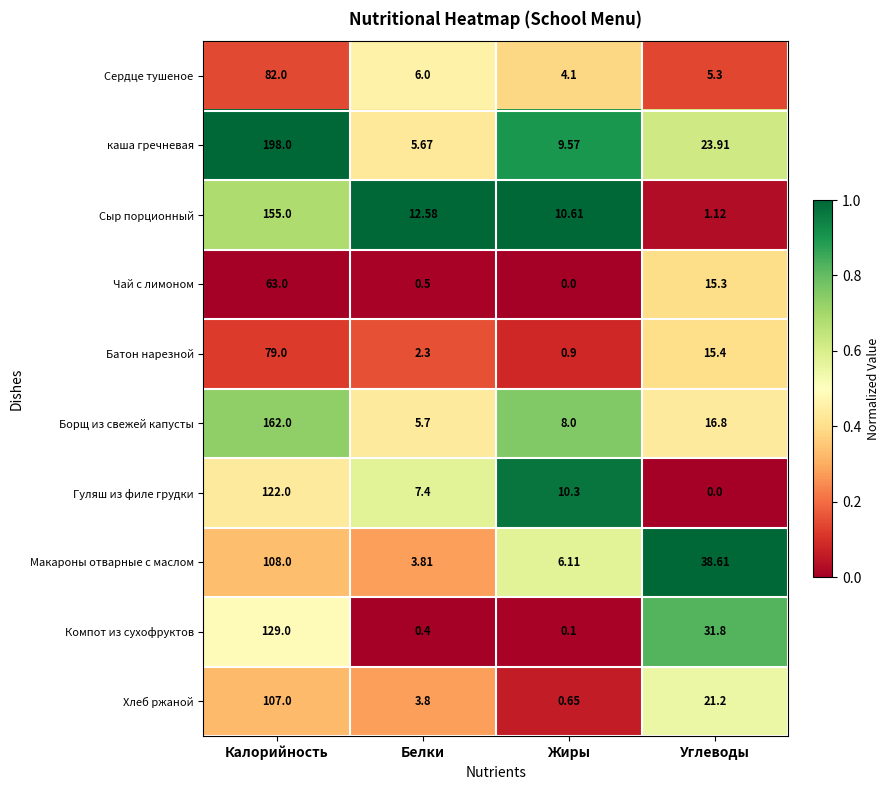

Rank the categories by Сыр порционный value from highest to lowest.

Калорийность, Белки, Жиры, Углеводы